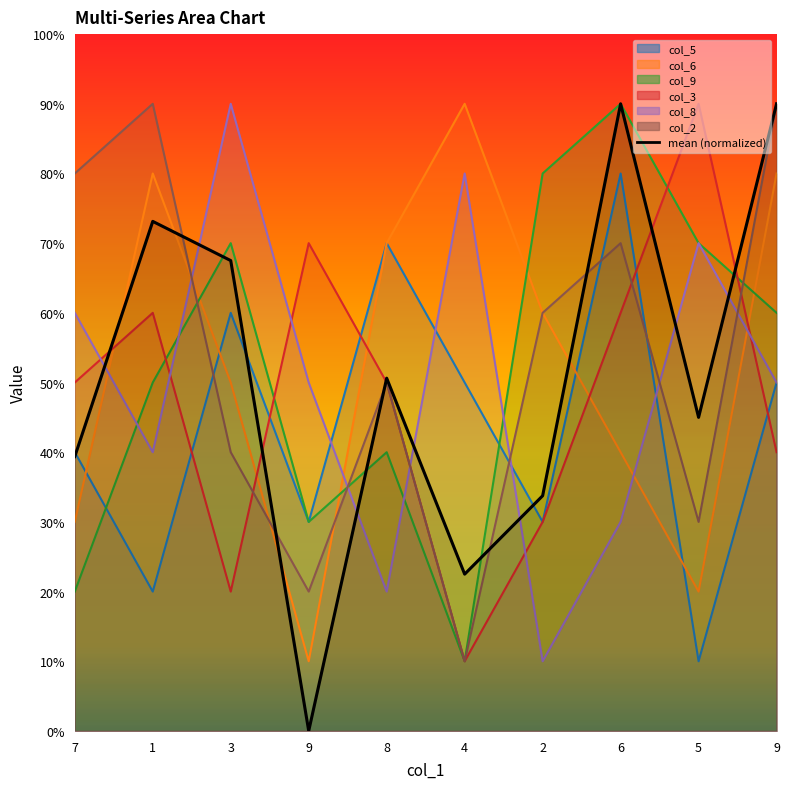

What is the average value?

5.1